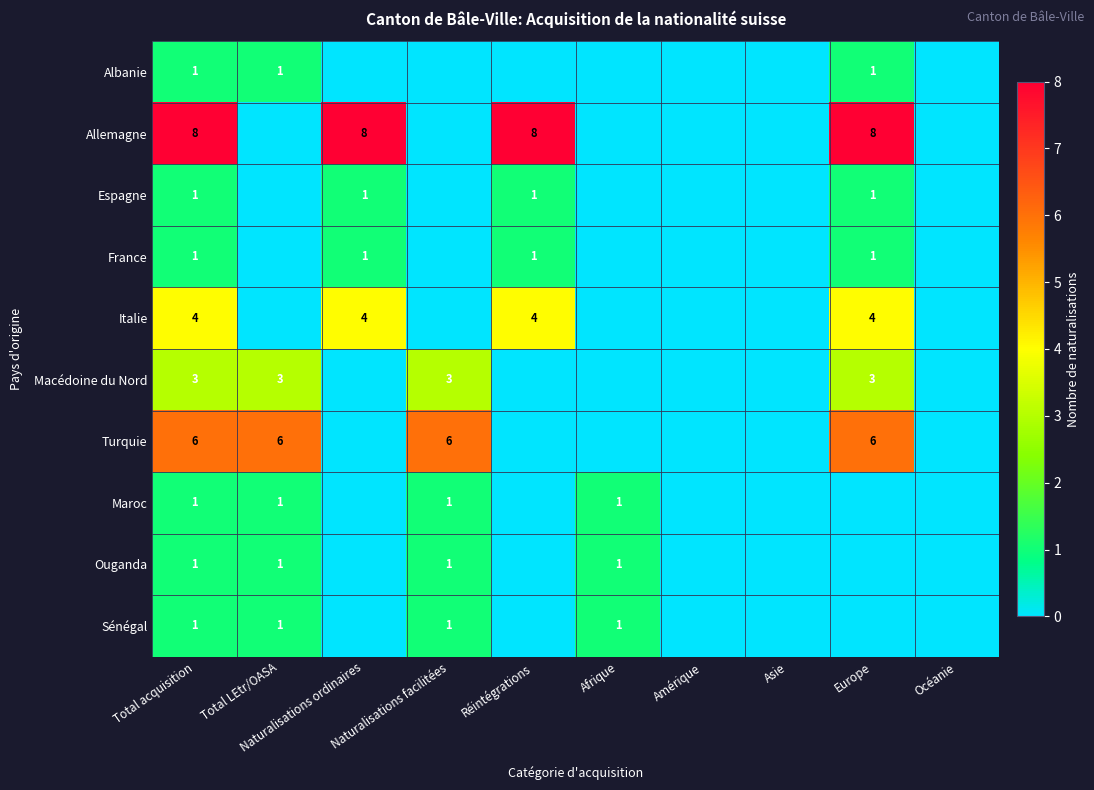

Is it true that Allemagne equals 8 at Réintégrations?

True